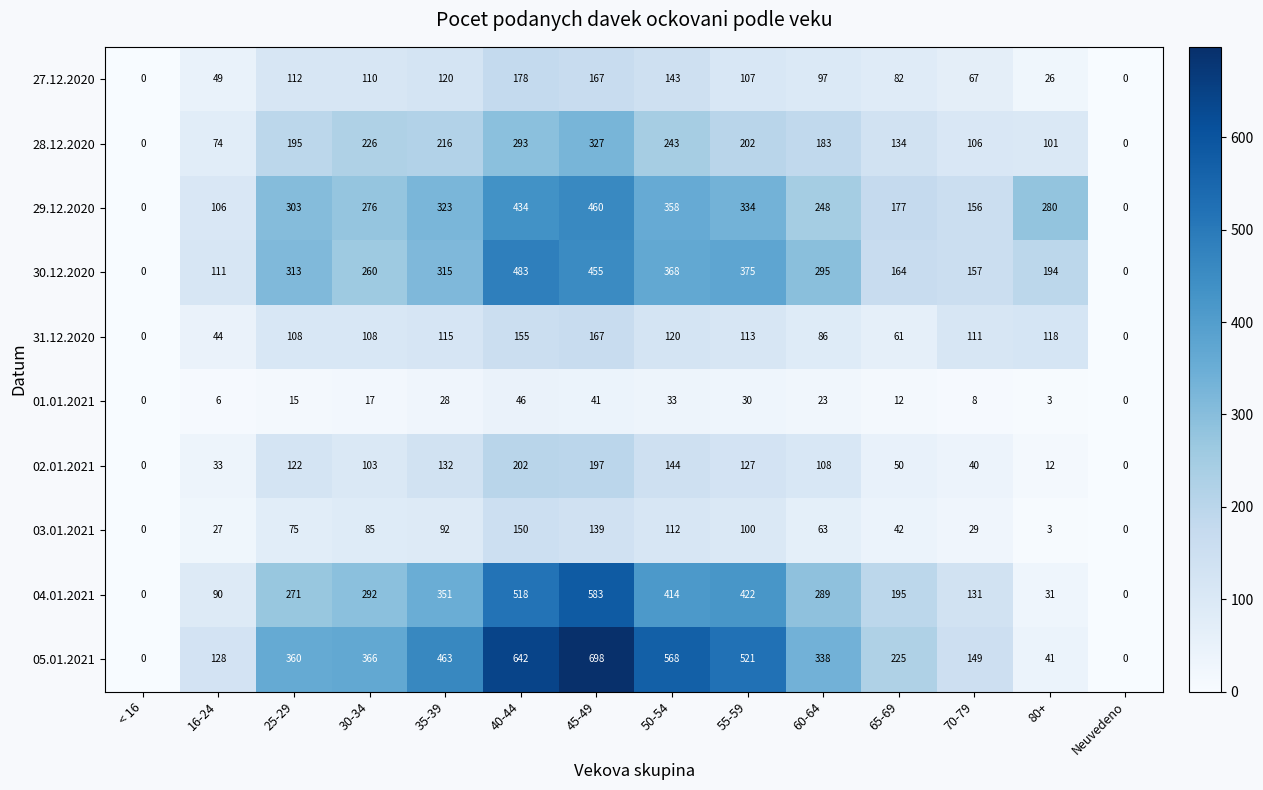

The 27.12.2020 series shows 67 at 70-79. True or false?

True